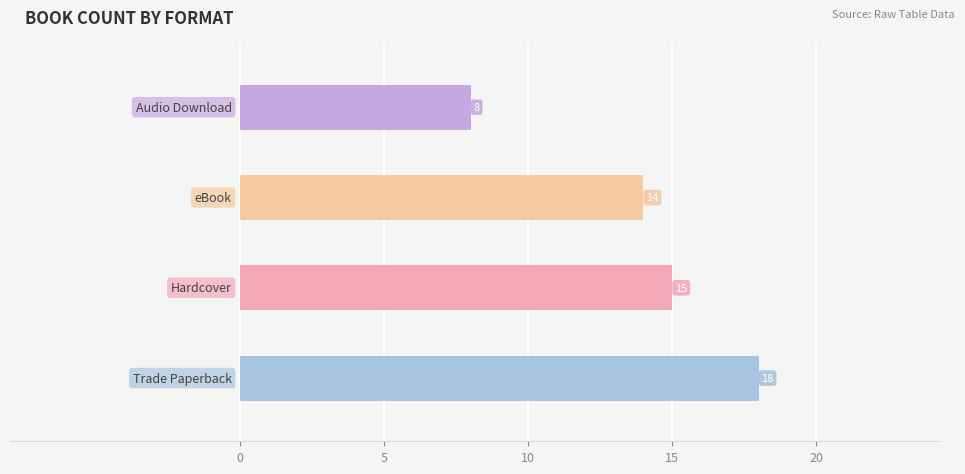

What is the difference between the second highest and second lowest values?

1